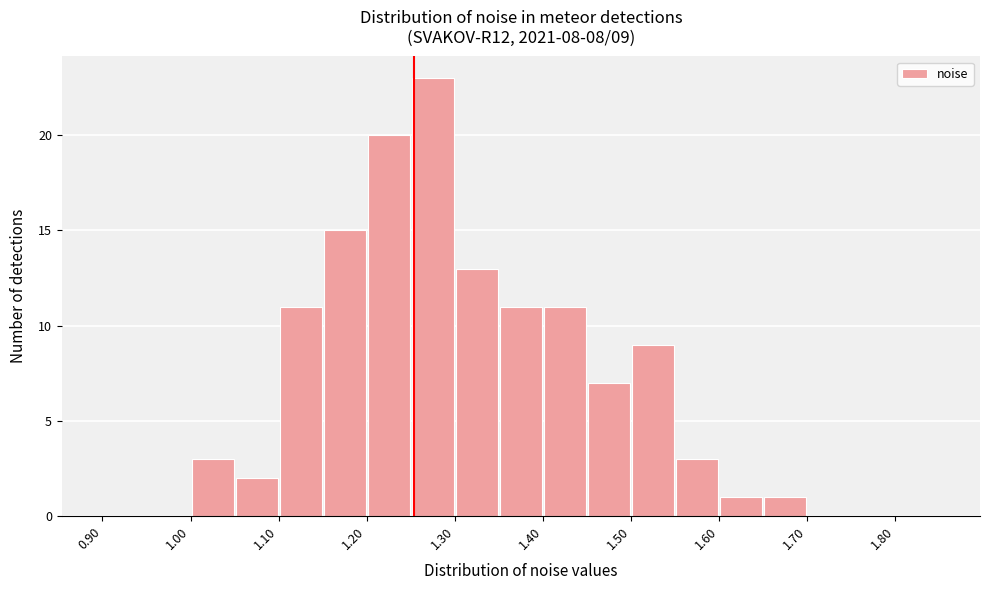

Which range on the x-axis has the tallest bar?

1.25 to 1.30